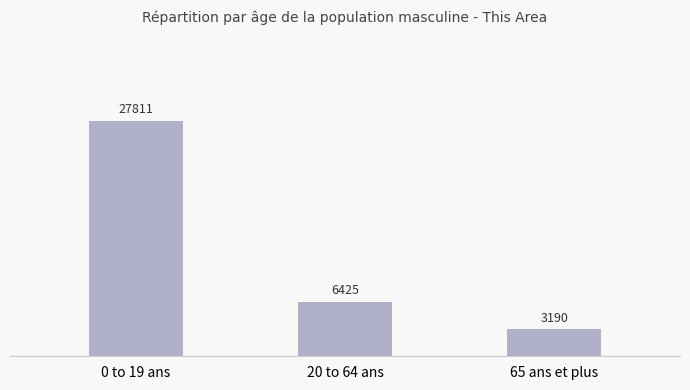

What is the sum of all values?

37426